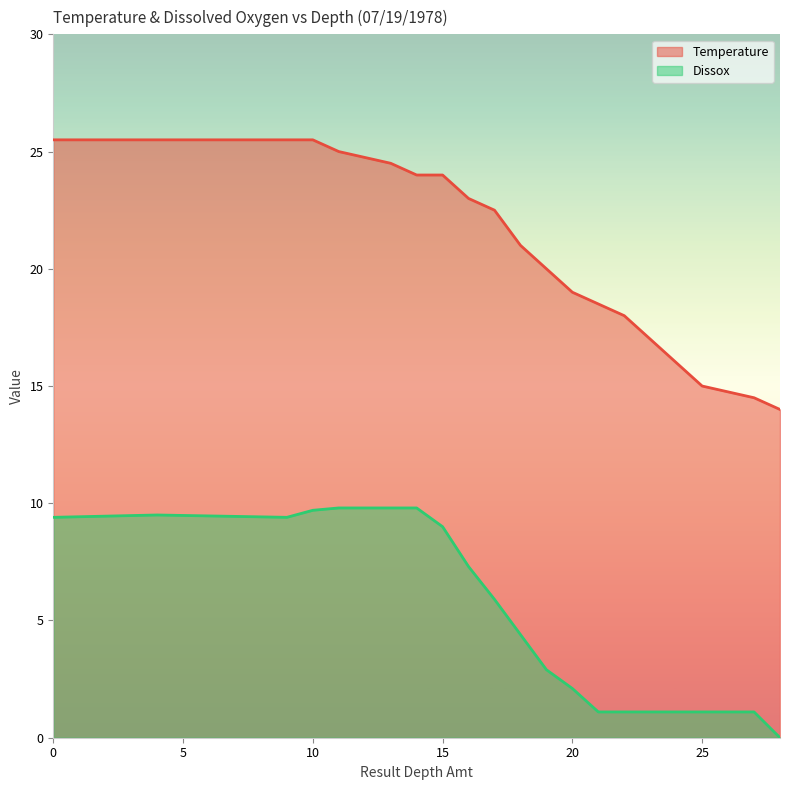

Rank the series at 27 from lowest to highest value.

Dissox, Temperature